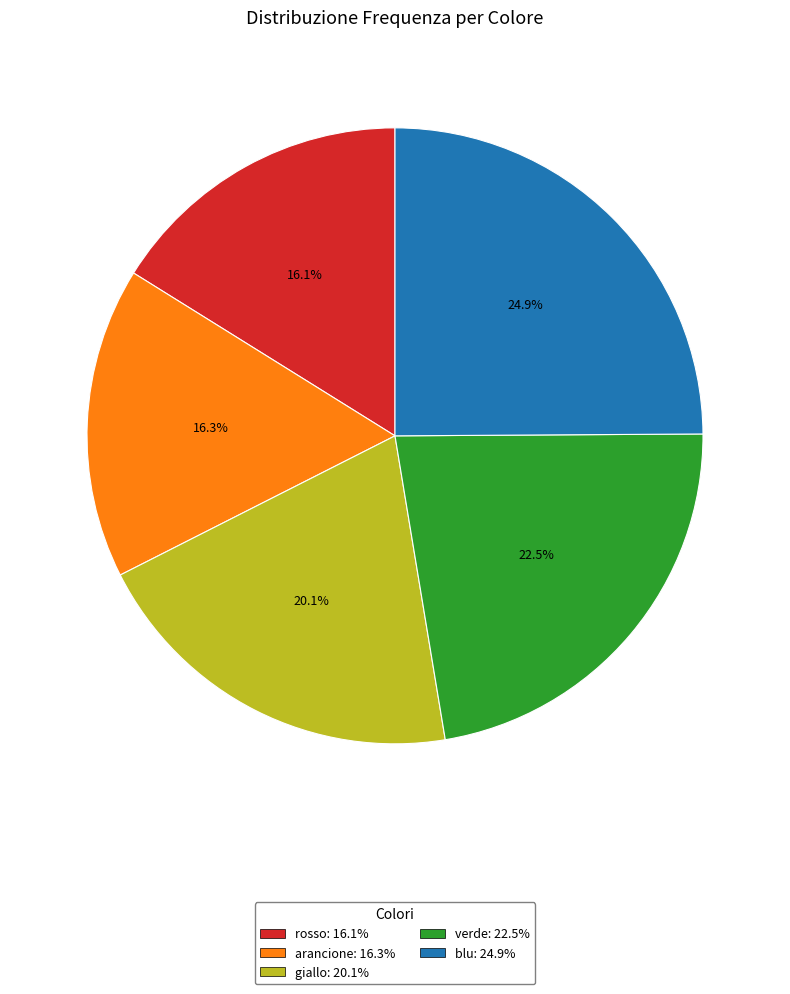

What is the ratio of the value at rosso to the value at verde?

0.7